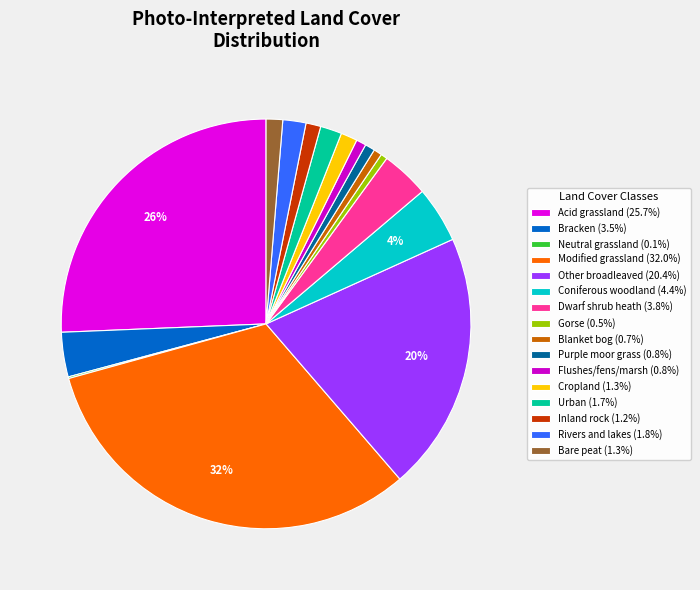

How many segments does this pie chart have?

16